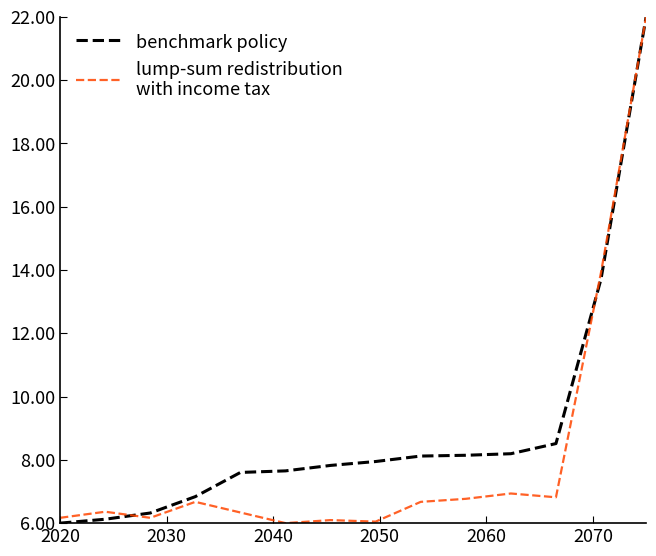

What is the minimum value shown in the chart?

6.0